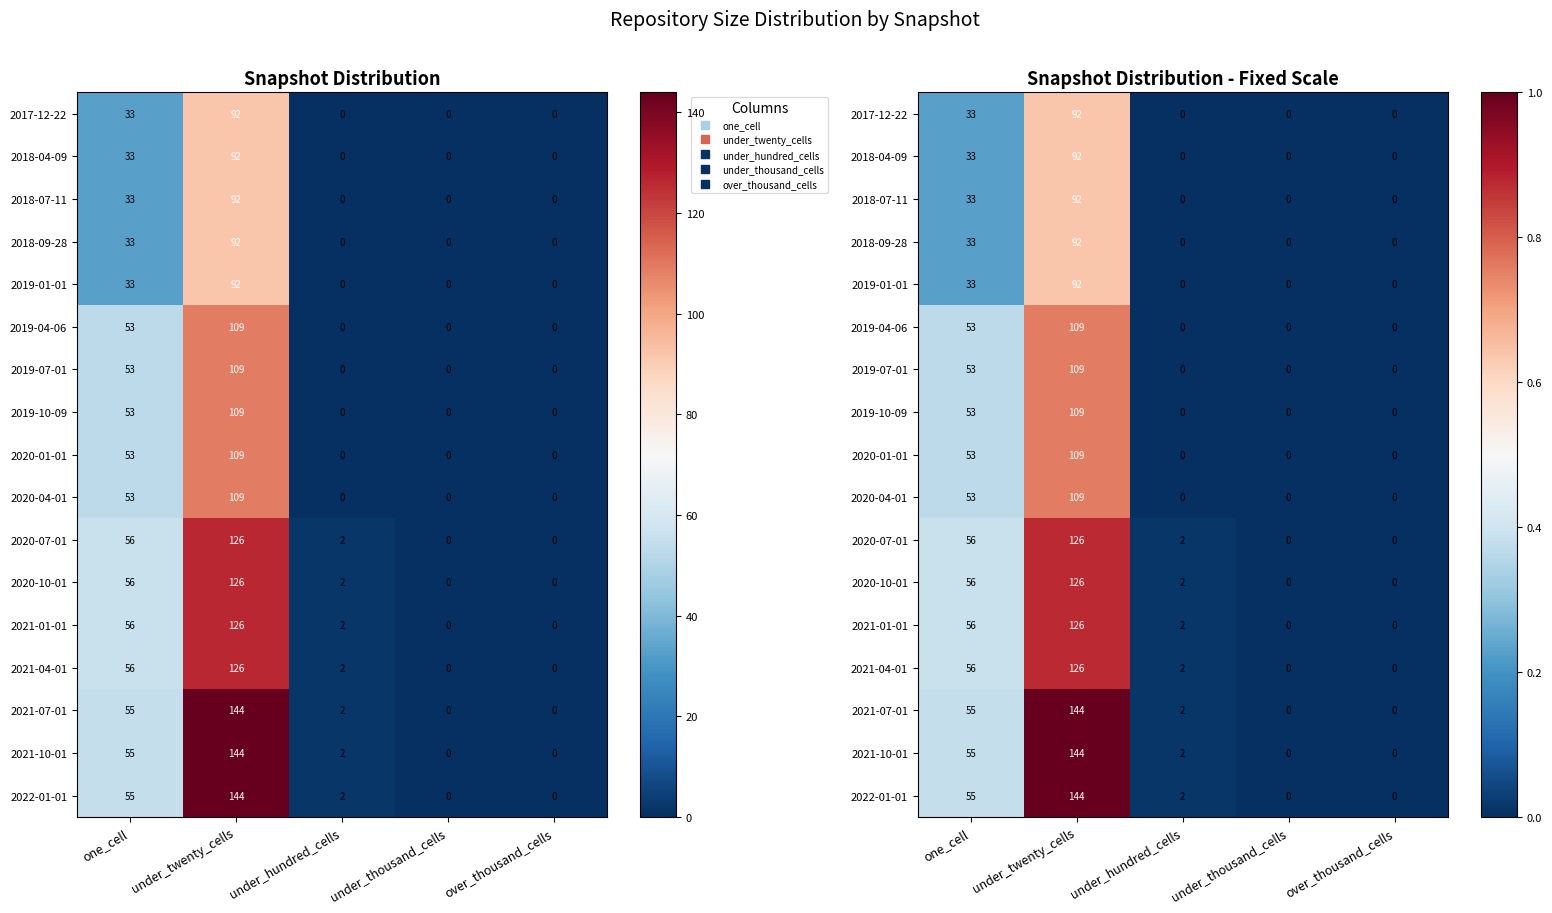

Rank the categories by 2021-01-01 value from lowest to highest.

under_thousand_cells, over_thousand_cells, under_hundred_cells, one_cell, under_twenty_cells